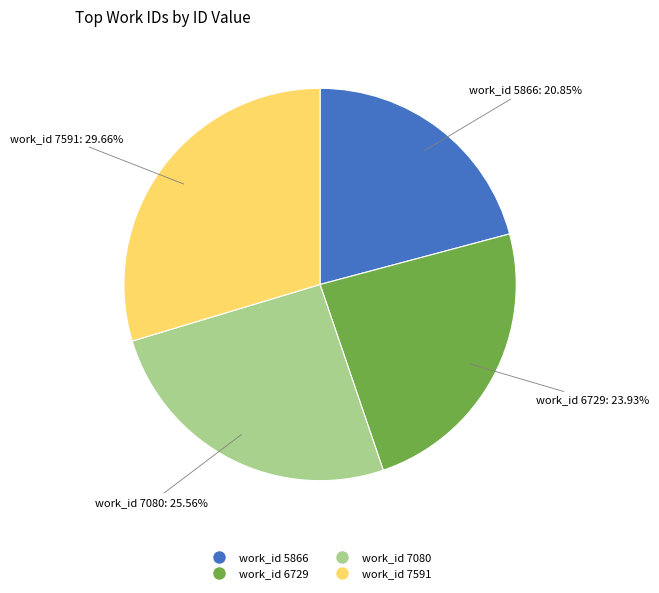

Is there any slice that represents more than half of the pie?

No